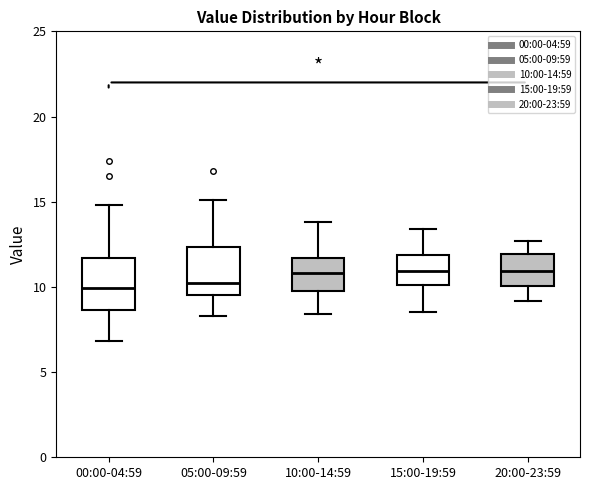

Reading left to right, read every box against the y-axis: the position of its median line, the range the box covers, and the ends of its whiskers. The values are not printed on the chart, so give them approximately, as read against the axis.

00:00-04:59: median 10.0, box 8.5 to 11.5, whiskers 7.0 to 15.0
05:00-09:59: median 10.5, box 9.5 to 12.5, whiskers 8.5 to 15.0
10:00-14:59: median 11.0, box 10.0 to 11.5, whiskers 8.5 to 14.0
15:00-19:59: median 11.0, box 10.0 to 12.0, whiskers 8.5 to 13.5
20:00-23:59: median 11.0, box 10.0 to 12.0, whiskers 9.0 to 12.5